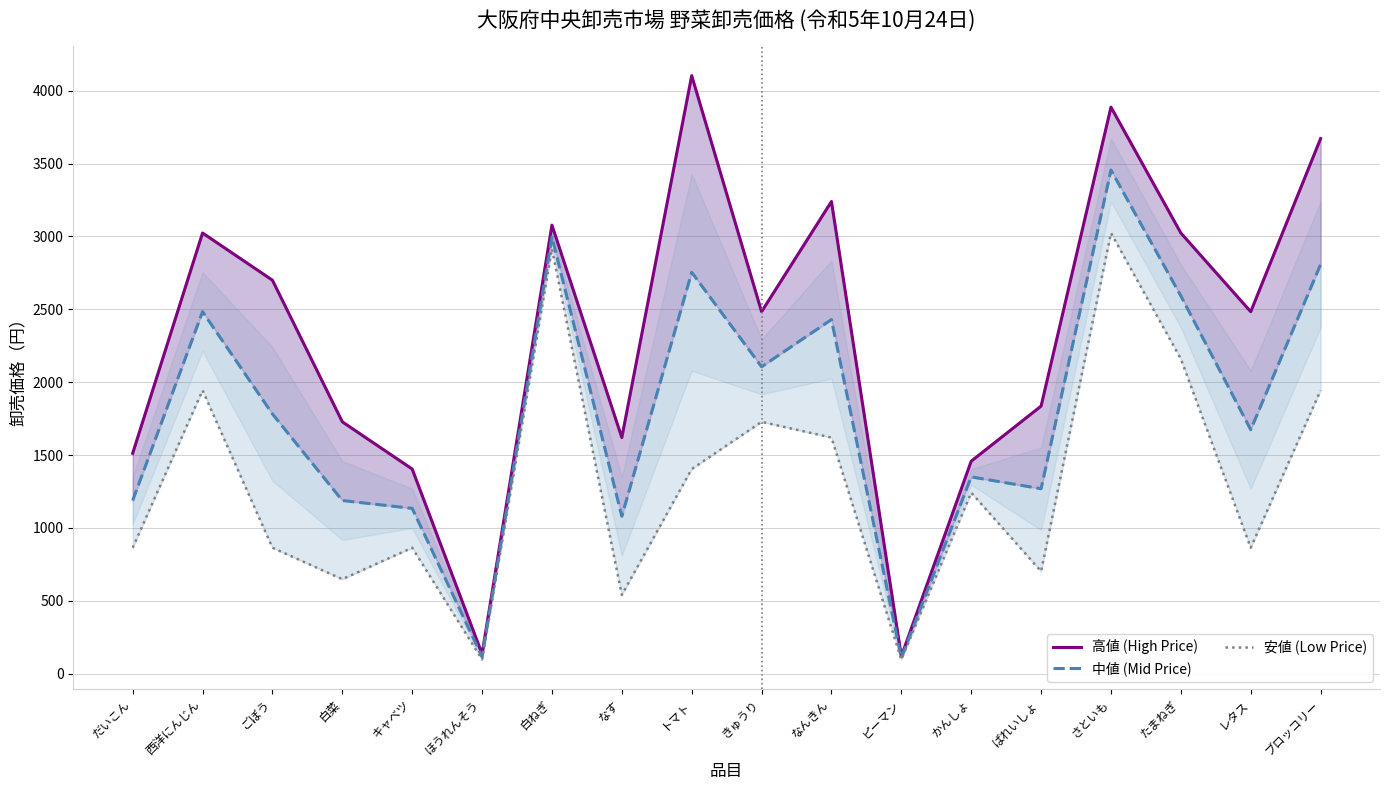

How many data points does each series have?

18